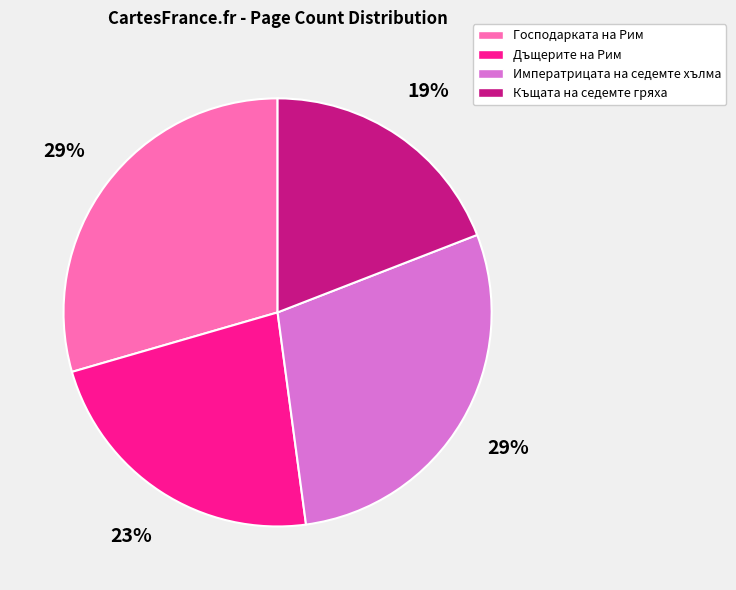

To the nearest percent, what portion does Дъщерите на Рим represent?

23%